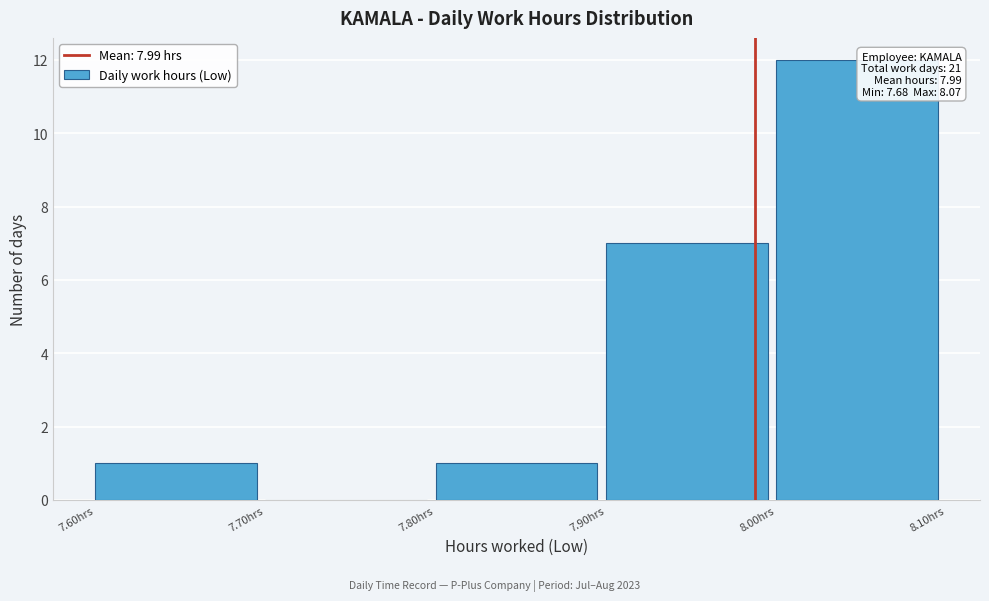

Which range on the x-axis has the tallest bar?

8.0 to 8.1